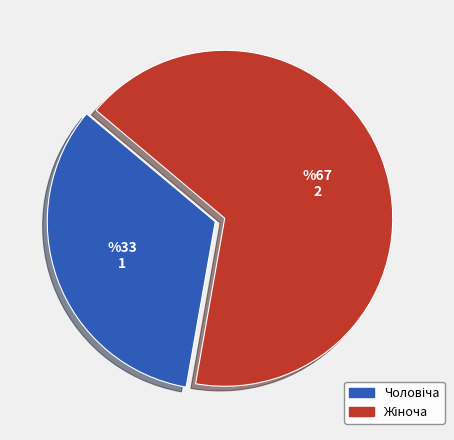

Is there a majority slice in this chart?

Yes